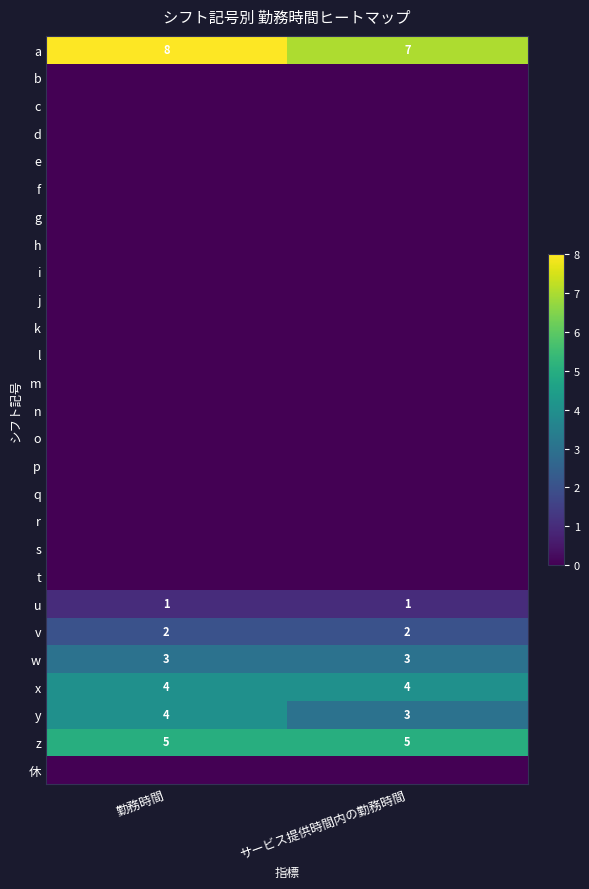

True or false: x has a value of 4 at サービス提供時間内の勤務時間.

True